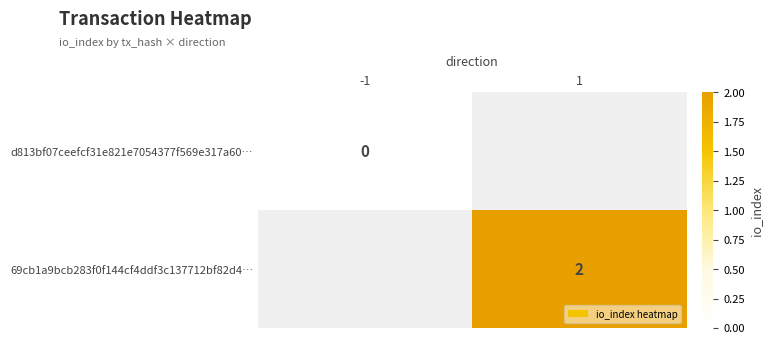

Is the value of 69cb1a9bcb283f0f144cf4ddf3c137712bf82d4… at 1 greater than the value of d813bf07ceefcf31e821e7054377f569e317a60… at -1?

Yes